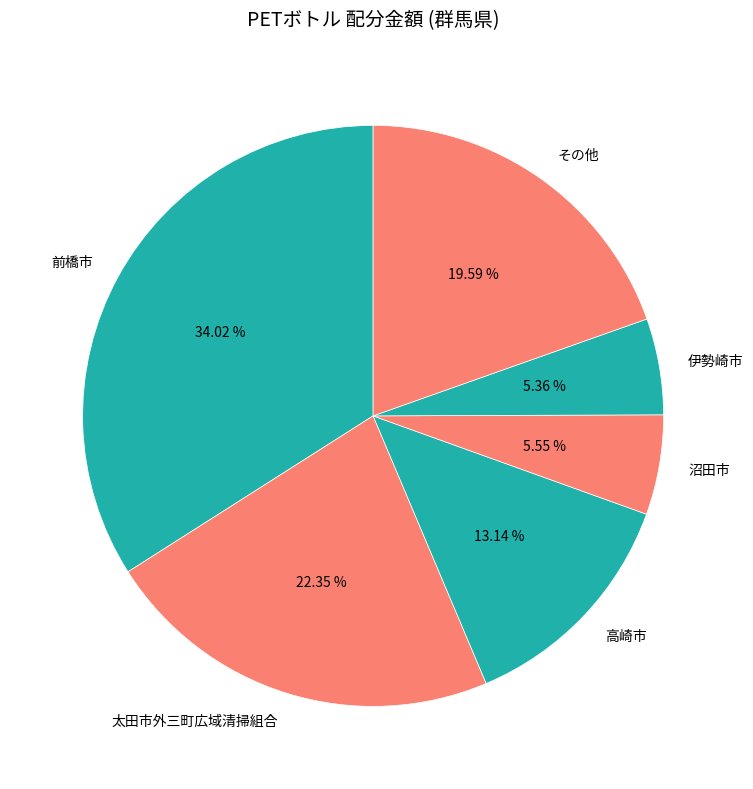

Which has a higher value, その他 or 前橋市?

前橋市